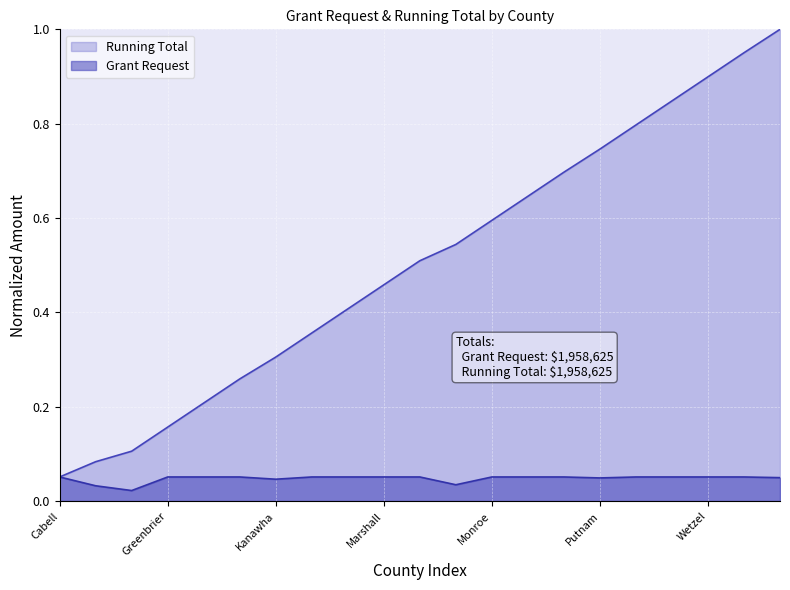

Which series has the largest total across all categories?

Running Total